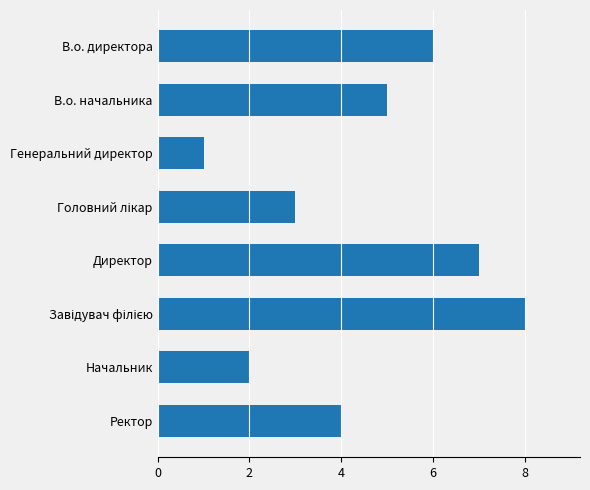

Reading top to bottom, transcribe all the data shown in this chart.

6	5	1	3	7	8	2	4